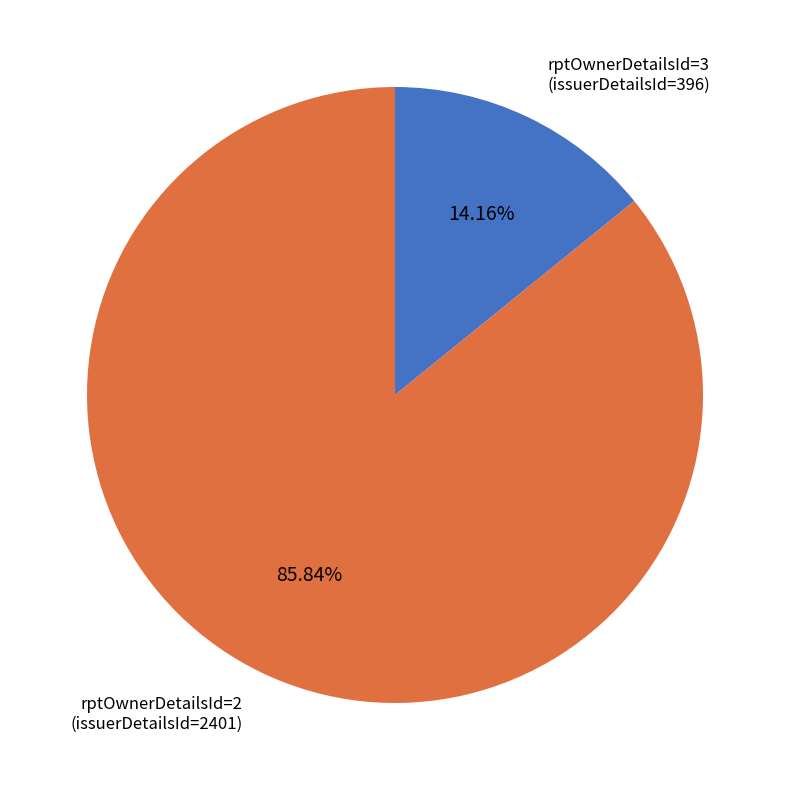

What is the largest slice in the pie chart?

rptOwnerDetailsId=2